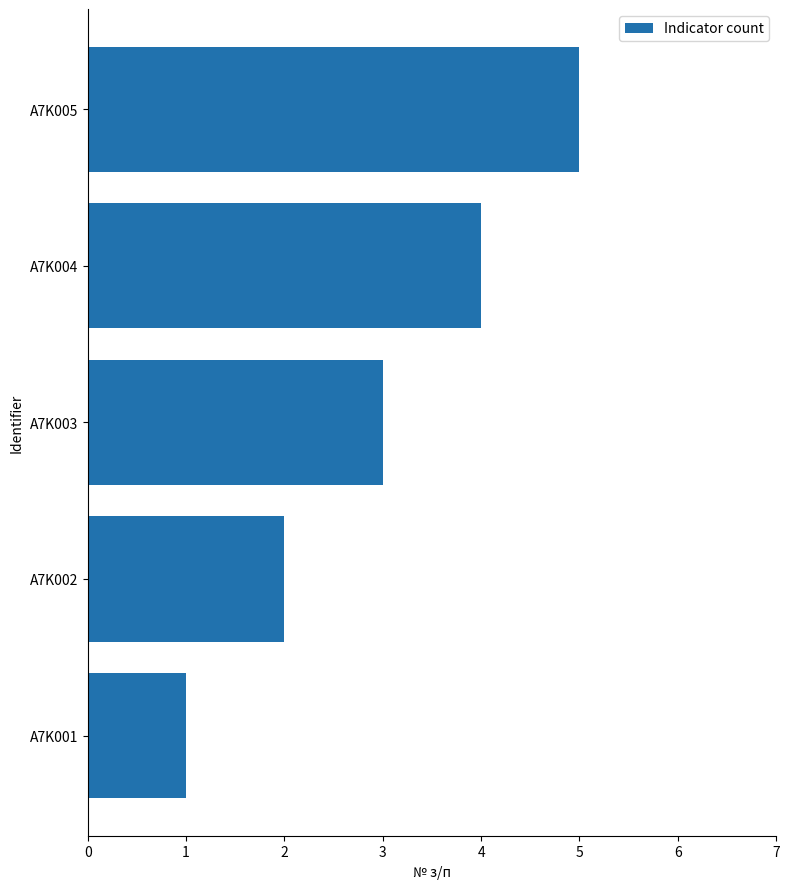

The value at A7K001 is 1. True or false?

True